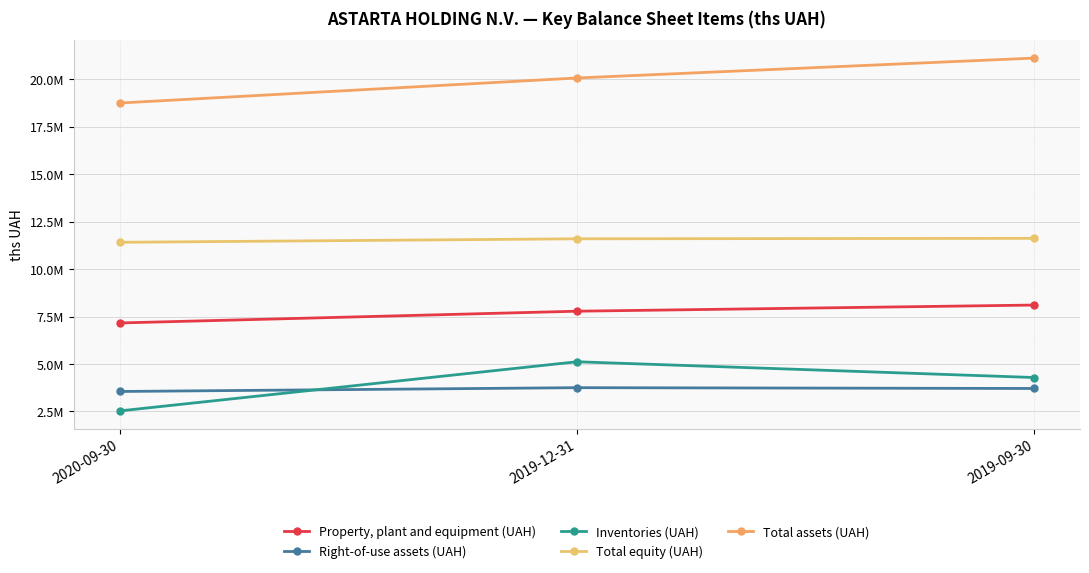

Rank the series at 2019-12-31 from highest to lowest value.

Total assets (UAH), Total equity (UAH), Property, plant and equipment (UAH), Inventories (UAH), Right-of-use assets (UAH)